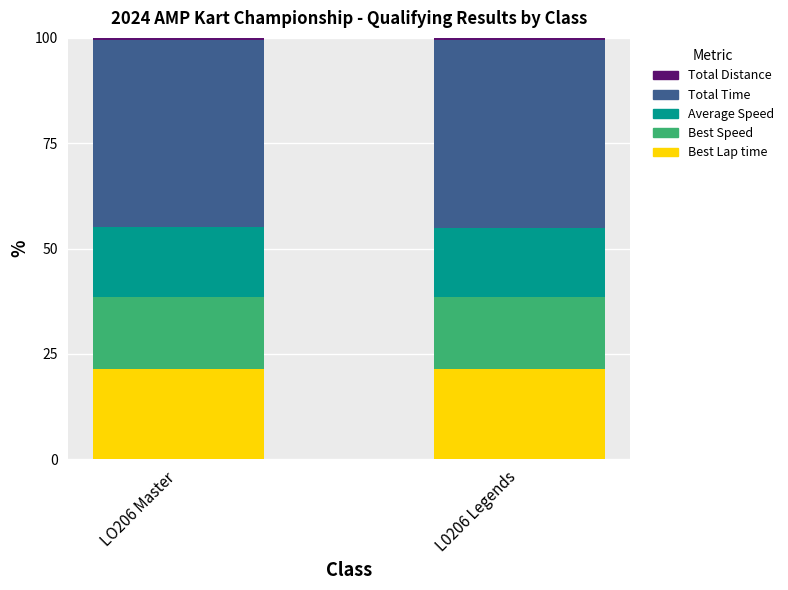

What is the highest value of the Best Lap time series?

21.5